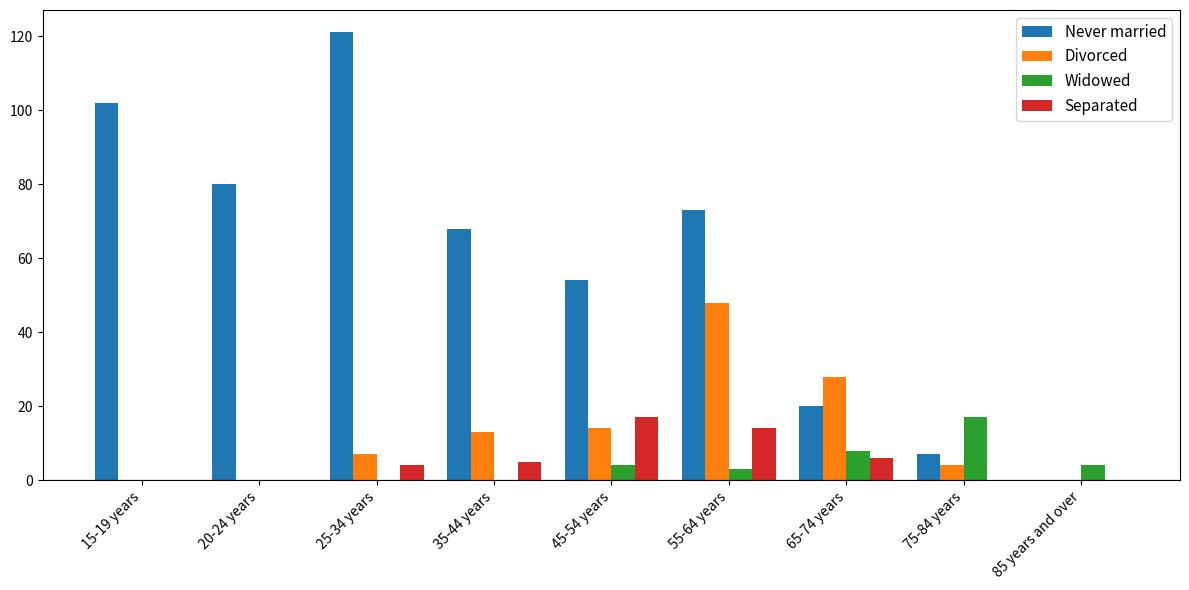

Which series changed the most between 20-24 years and 25-34 years?

Never married